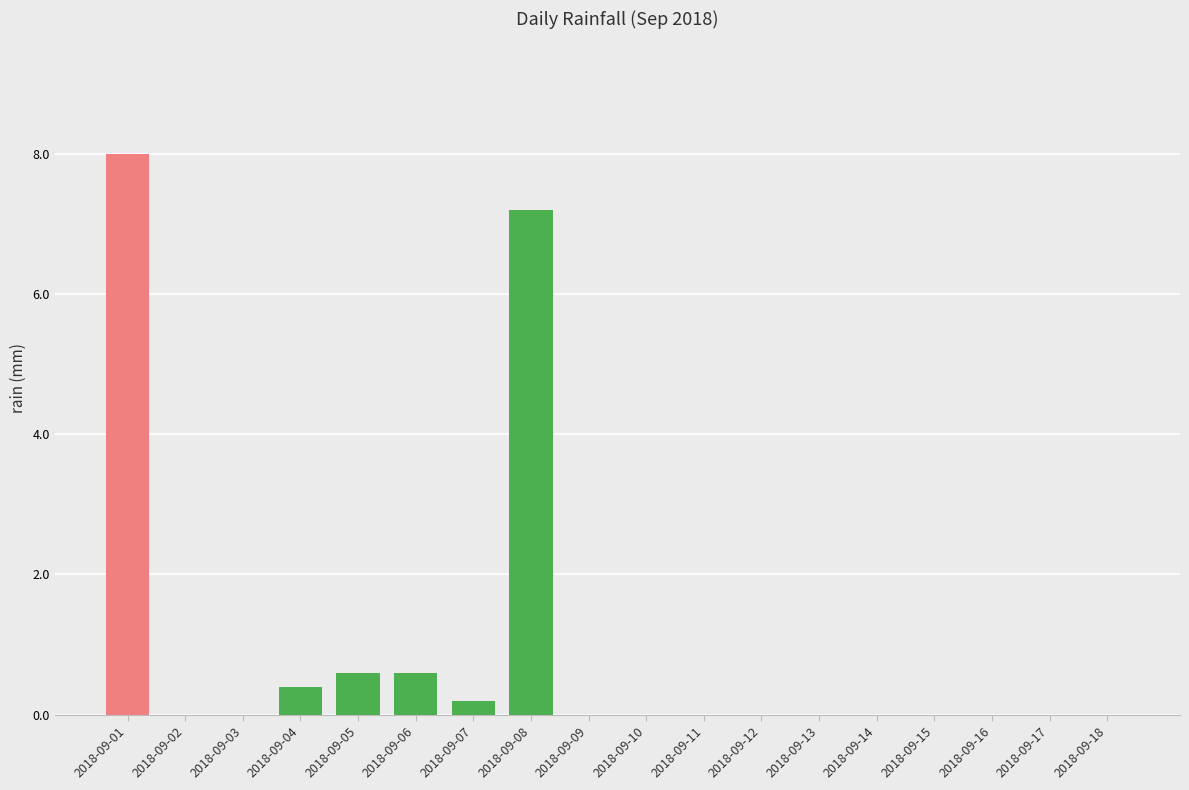

Where is the data nearest to the value 4?

2018-09-08